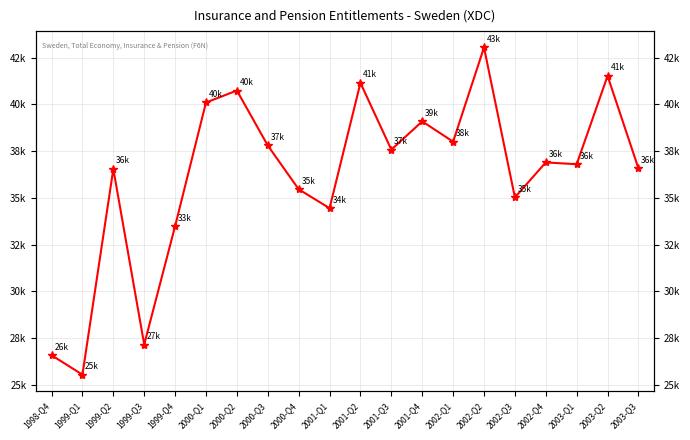

Approximately how many times larger is the value at 1999-Q1 compared to 2001-Q3?

0.7